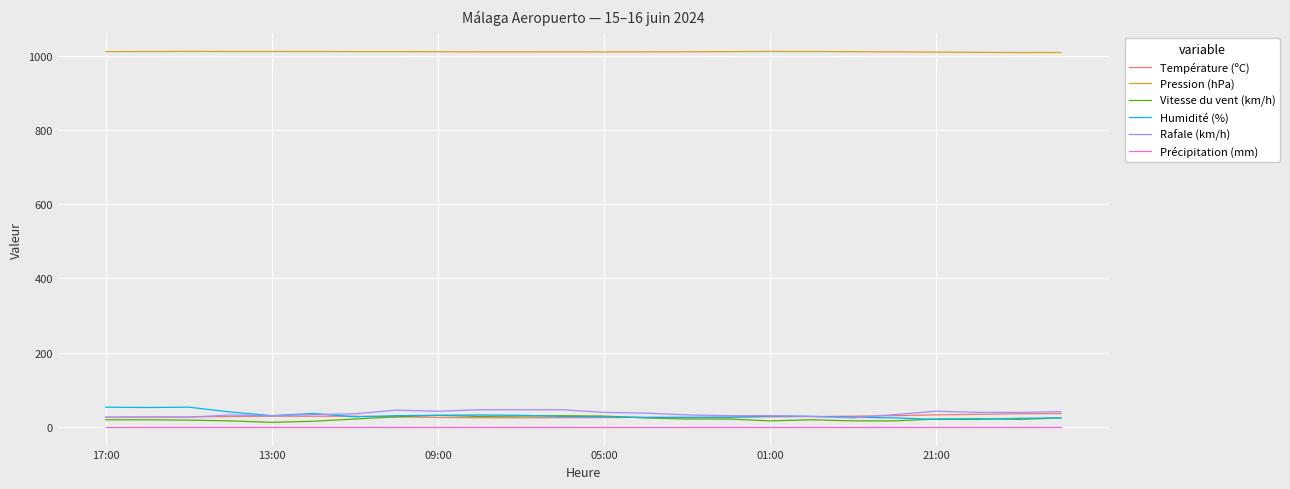

How many values in the Rafale (km/h) series are below 35?

12